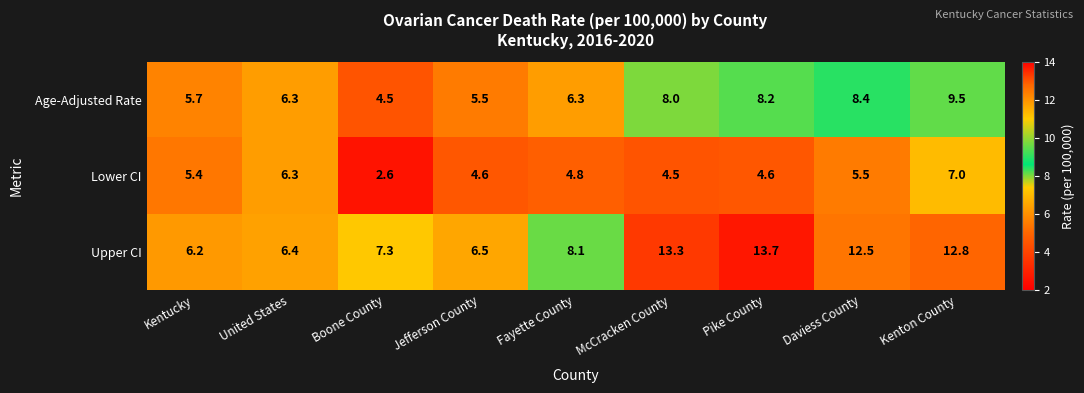

What is the difference between the highest and lowest values at United States?

0.1